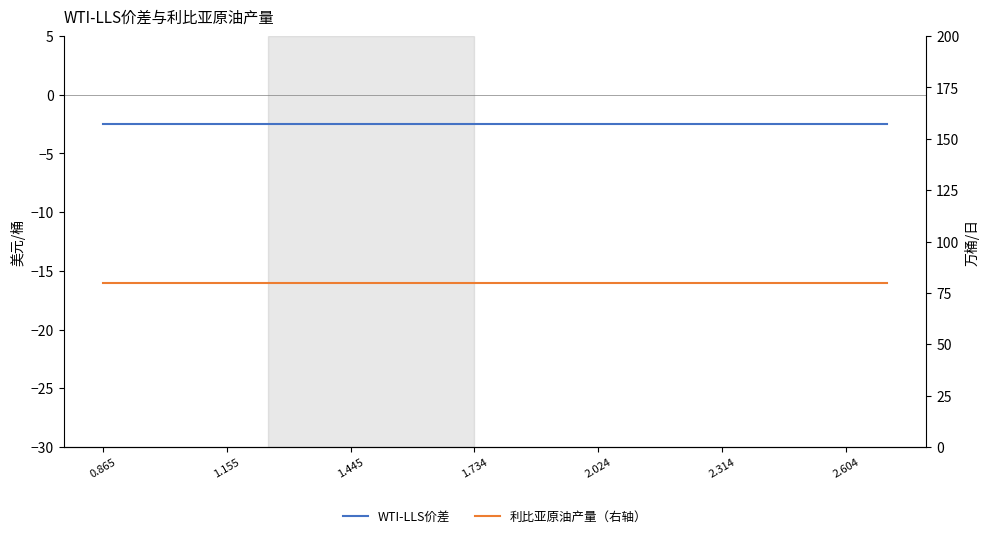

At which category is the sum across all series the highest?

0.865